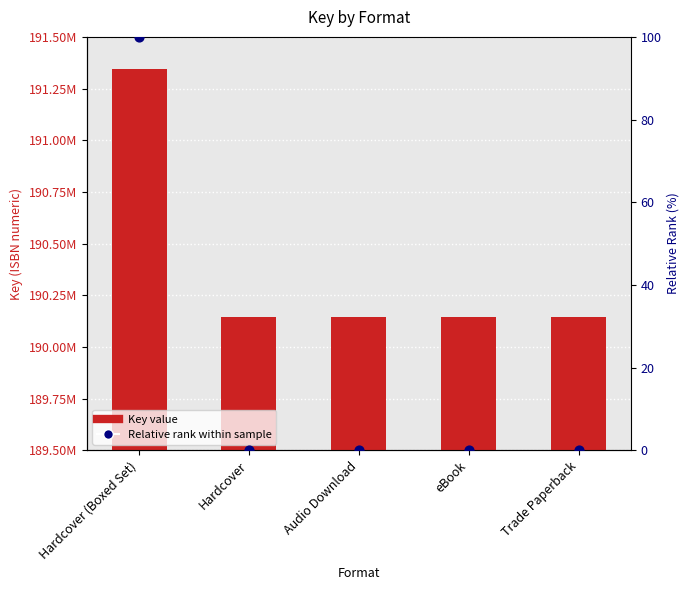

Which series reaches the maximum Y coordinate?

Key